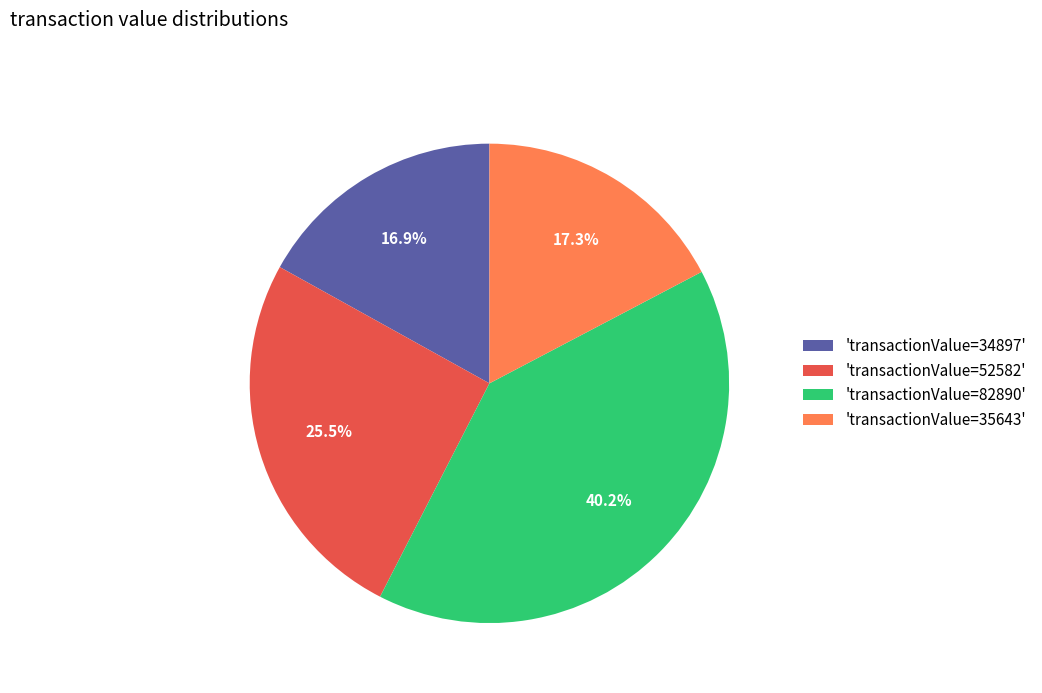

What is the total percentage of 'transactionValue=52582' and 'transactionValue=82890'?

65.8%